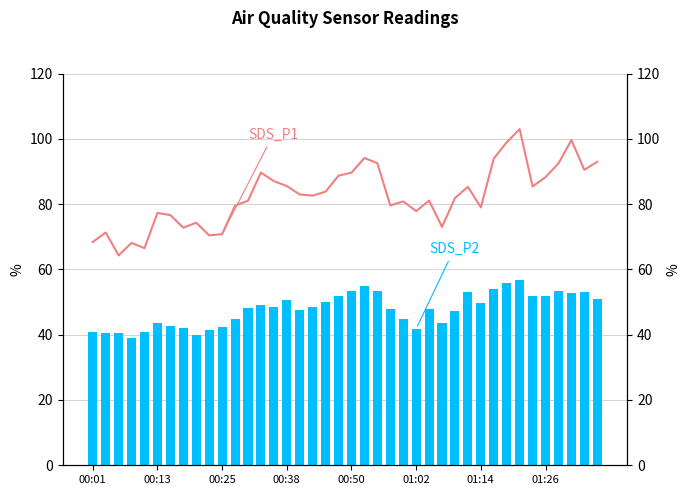

At which category is the sum across all series the highest?

33